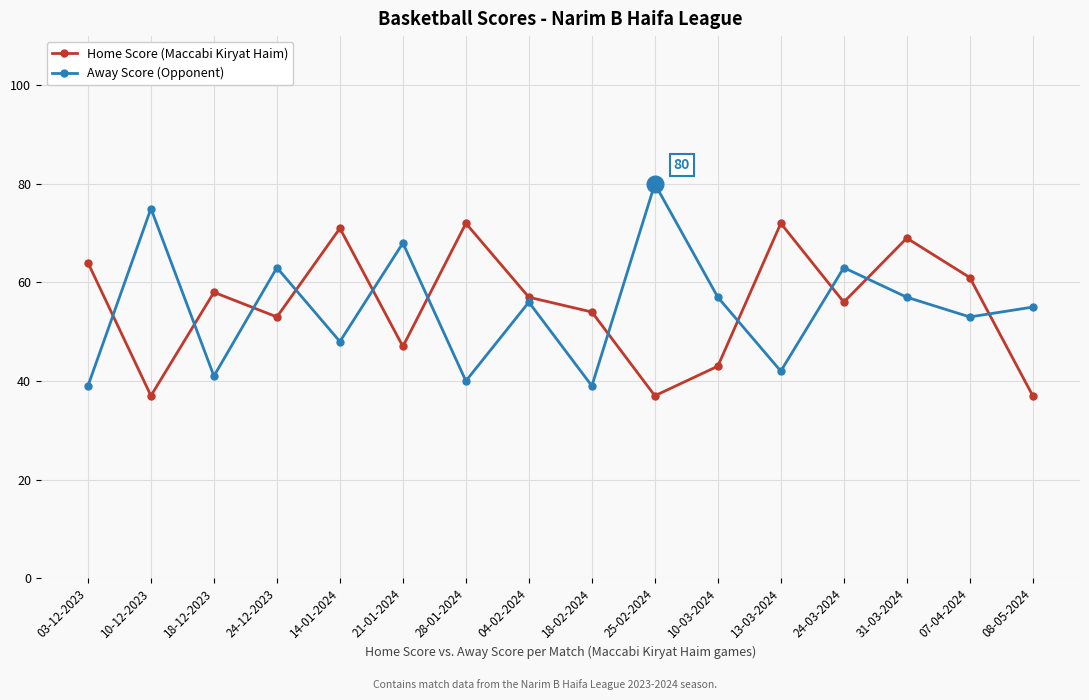

Rank the series by their maximum value, from lowest to highest.

Home Score (Maccabi Kiryat Haim), Away Score (Opponent)